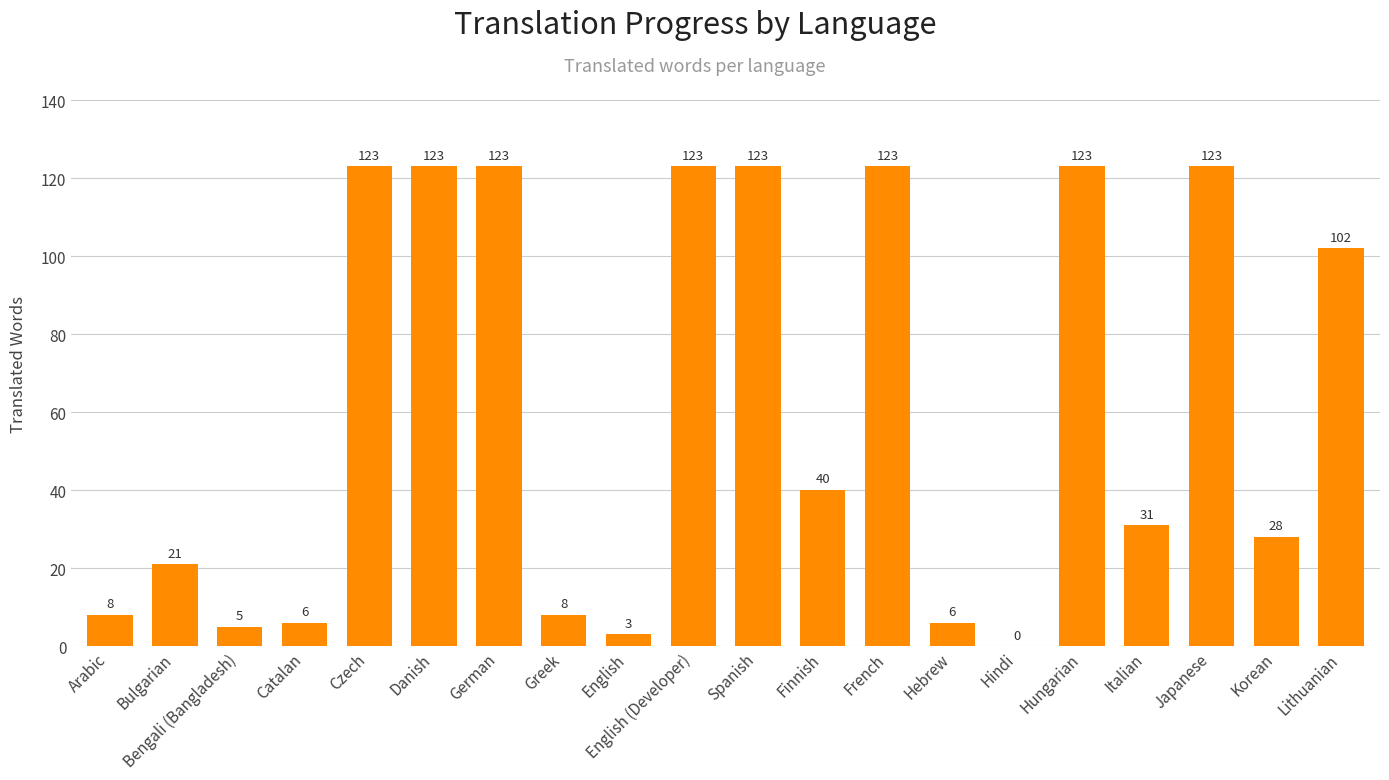

Where is the data nearest to the value 61?

Finnish